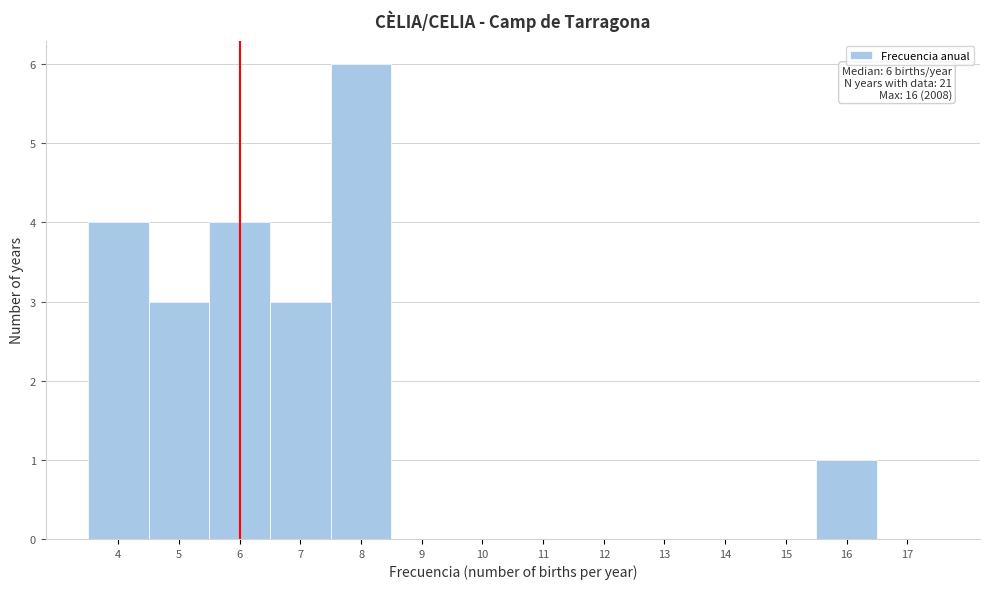

Which range on the x-axis has the tallest bar?

7.5 to 8.5